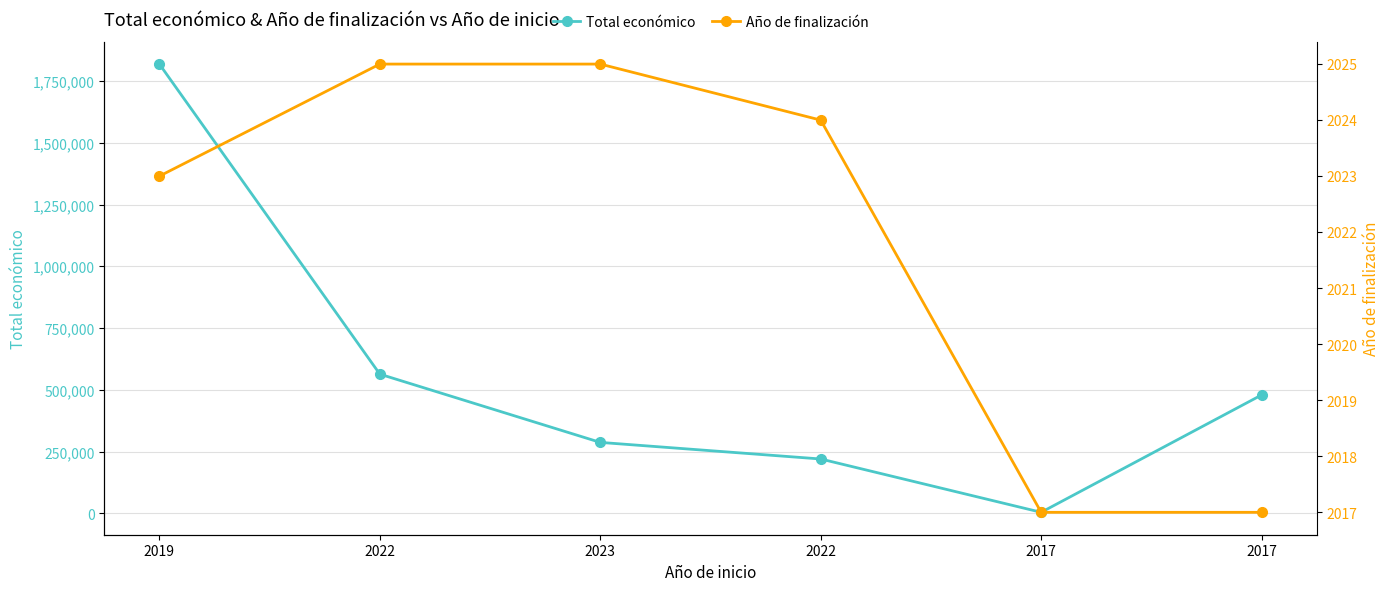

At which label is Total económico closest to 911531?

2022